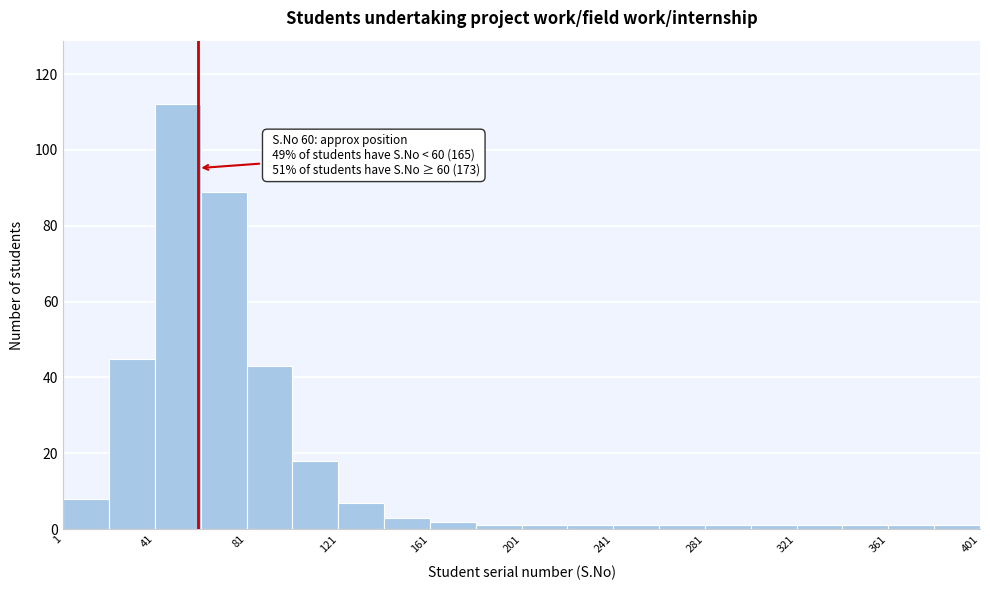

Over which range of the x-axis is the bar tallest?

41 to 61